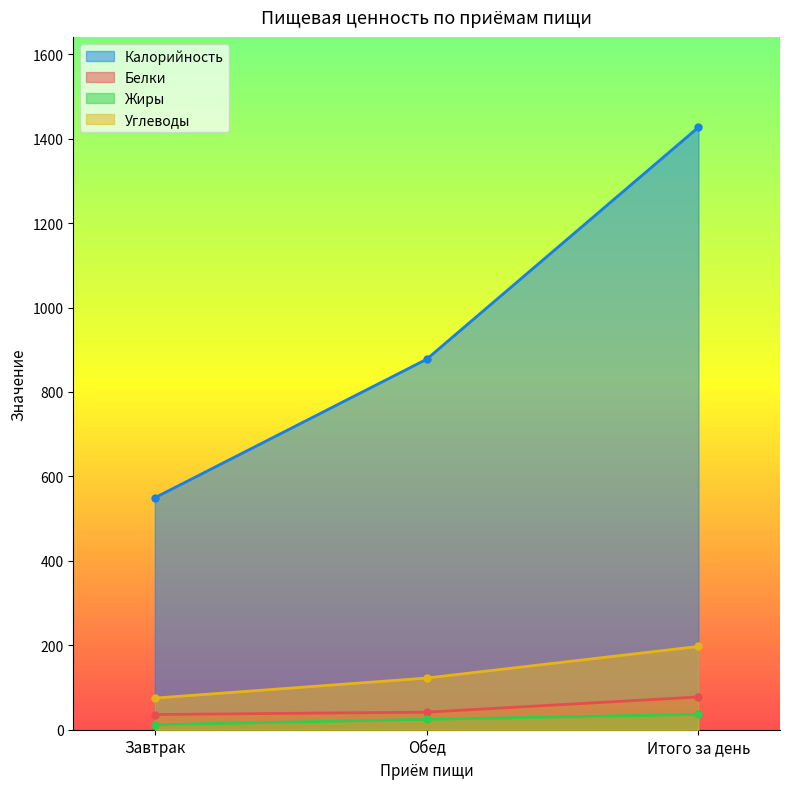

What is the total value across all series at Завтрак?

672.1